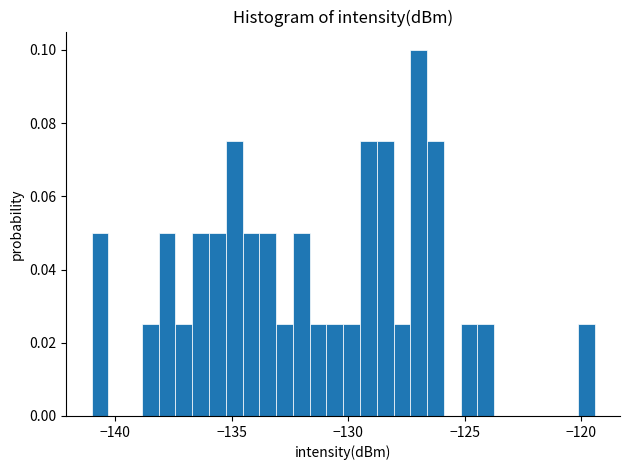

Read against the x-axis, roughly where is the centre of the tallest bar?

-127.0